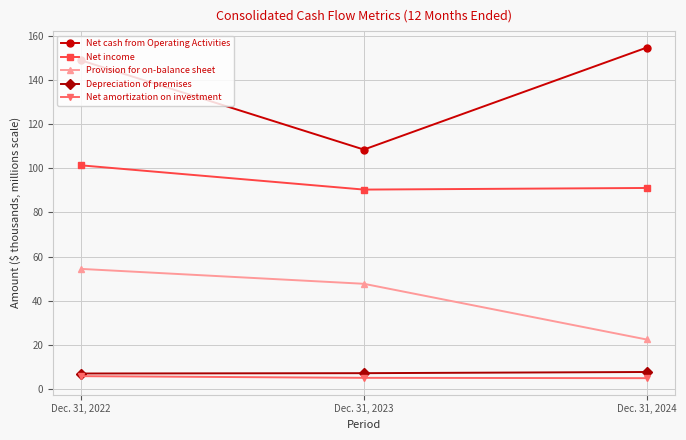

Read the Net cash from Operating Activities value at Dec. 31, 2022.

149.0